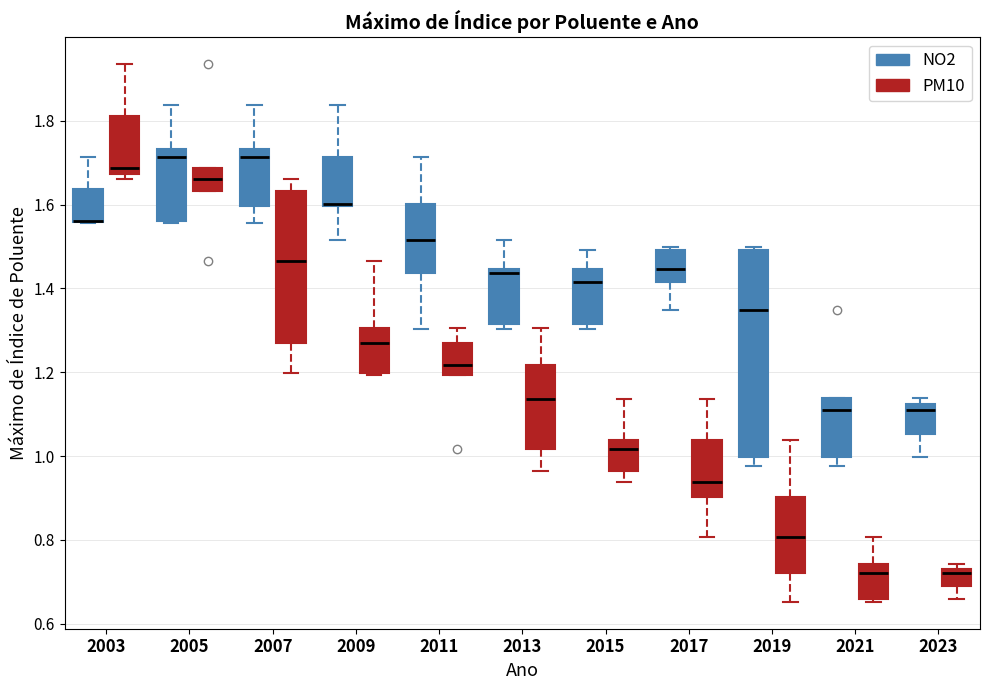

Reading left to right, transcribe this box plot: for each box, give where its median line is, the range the box spans, and where its two whiskers end, as read against the y-axis. The values are not printed on the chart, so give them approximately, as read against the axis.

2003 (NO2): median 1.56 (drawn on the box's lower edge), box 1.56 to 1.64, whiskers 1.56 to 1.72
2003 (PM10): median 1.68 (just above the box's lower edge), box 1.68 to 1.82, whiskers 1.66 to 1.94
2005 (NO2): median 1.72, box 1.56 to 1.74, whiskers 1.56 to 1.84
2005 (PM10): median 1.66, box 1.64 to 1.68, whiskers 1.64 to 1.68
2007 (NO2): median 1.72, box 1.60 to 1.74, whiskers 1.56 to 1.84
2007 (PM10): median 1.46, box 1.28 to 1.64, whiskers 1.20 to 1.66
2009 (NO2): median 1.60, box 1.60 to 1.72, whiskers 1.52 to 1.84
2009 (PM10): median 1.28, box 1.20 to 1.30, whiskers 1.20 to 1.46
2011 (NO2): median 1.52, box 1.44 to 1.60, whiskers 1.30 to 1.72
2011 (PM10): median 1.22, box 1.20 to 1.28, whiskers 1.20 to 1.30
2013 (NO2): median 1.44 (just below the box's upper edge), box 1.32 to 1.44, whiskers 1.30 to 1.52
2013 (PM10): median 1.14, box 1.02 to 1.22, whiskers 0.96 to 1.30
2015 (NO2): median 1.42, box 1.32 to 1.44, whiskers 1.30 to 1.50
2015 (PM10): median 1.02, box 0.96 to 1.04, whiskers 0.94 to 1.14
2017 (NO2): median 1.44, box 1.42 to 1.50, whiskers 1.34 to 1.50 (just above the box's upper edge)
2017 (PM10): median 0.94, box 0.90 to 1.04, whiskers 0.80 to 1.14
2019 (NO2): median 1.34, box 1.00 to 1.50, whiskers 0.98 to 1.50 (just above the box's upper edge)
2019 (PM10): median 0.80, box 0.72 to 0.90, whiskers 0.66 to 1.04
2021 (NO2): median 1.10, box 1.00 to 1.14, whiskers 0.98 to 1.14
2021 (PM10): median 0.72, box 0.66 to 0.74, whiskers 0.66 to 0.80
2023 (NO2): median 1.10, box 1.06 to 1.12, whiskers 1.00 to 1.14
2023 (PM10): median 0.72, box 0.68 to 0.74, whiskers 0.66 to 0.74 (just above the box's upper edge)